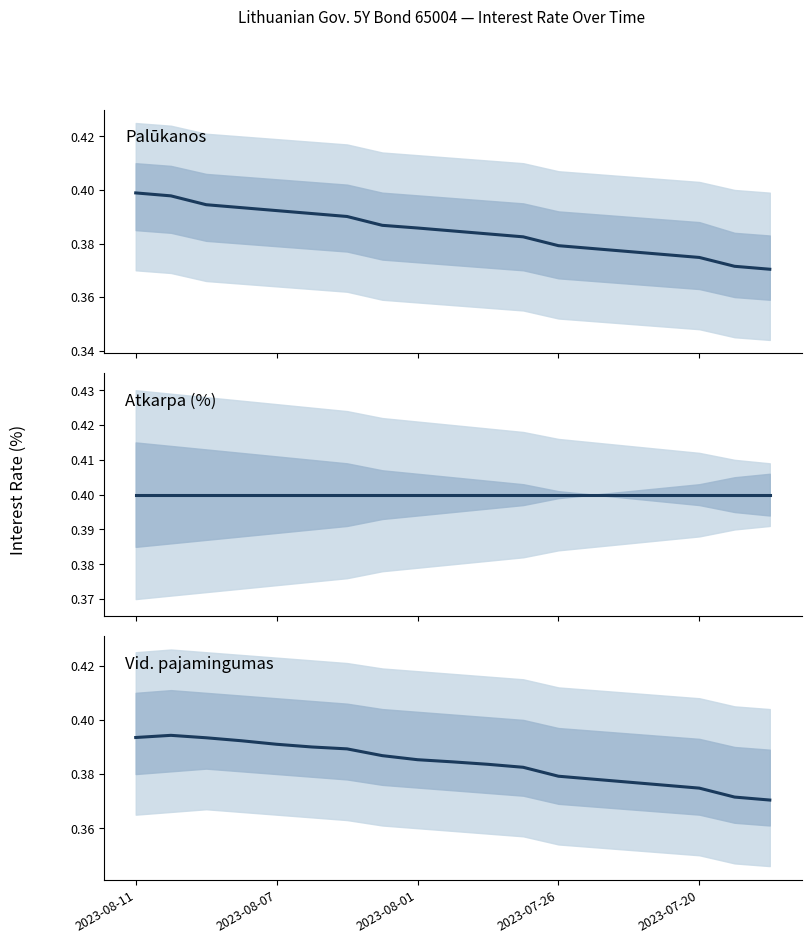

What is the value of the Atkarpa (%) point at the 9th from the left?

0.4